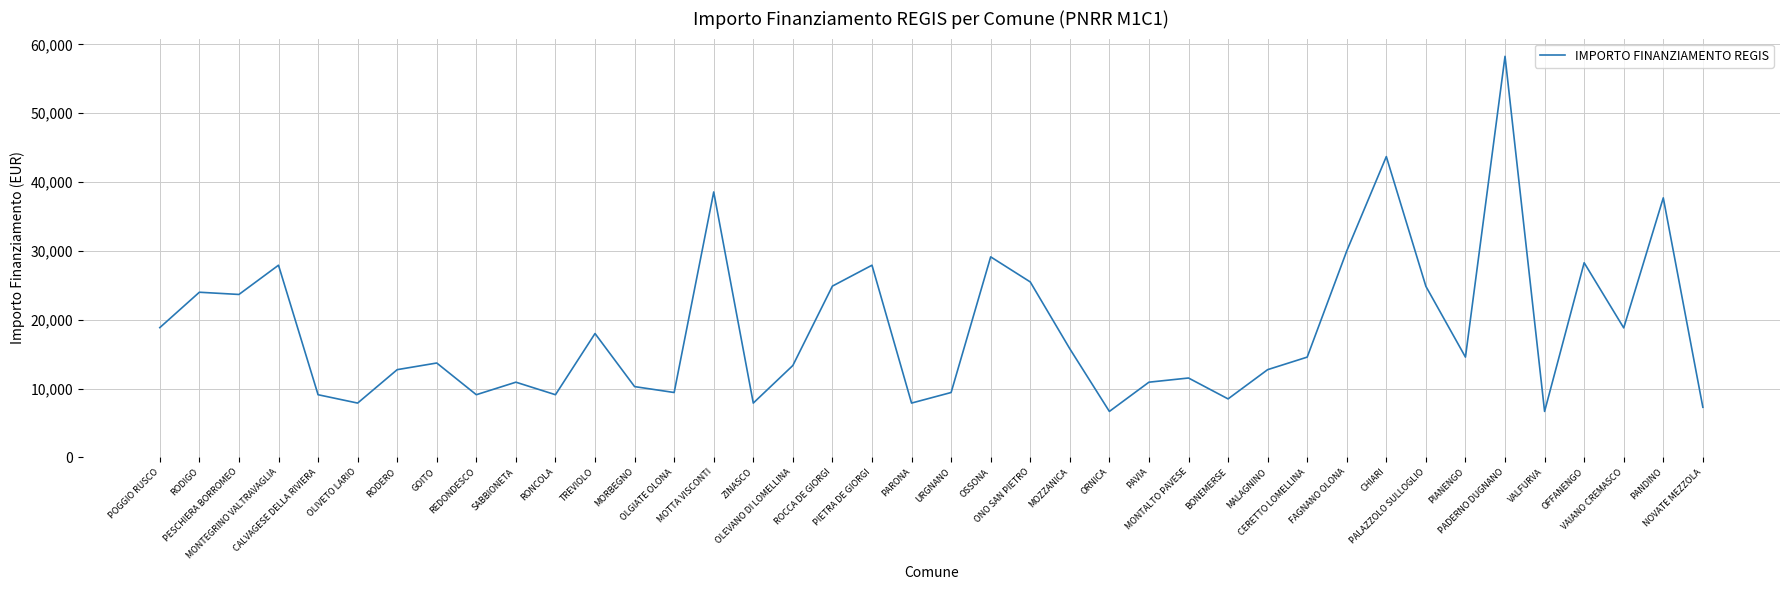

At which category does the chart reach its peak across all series?

PADERNO DUGNANO